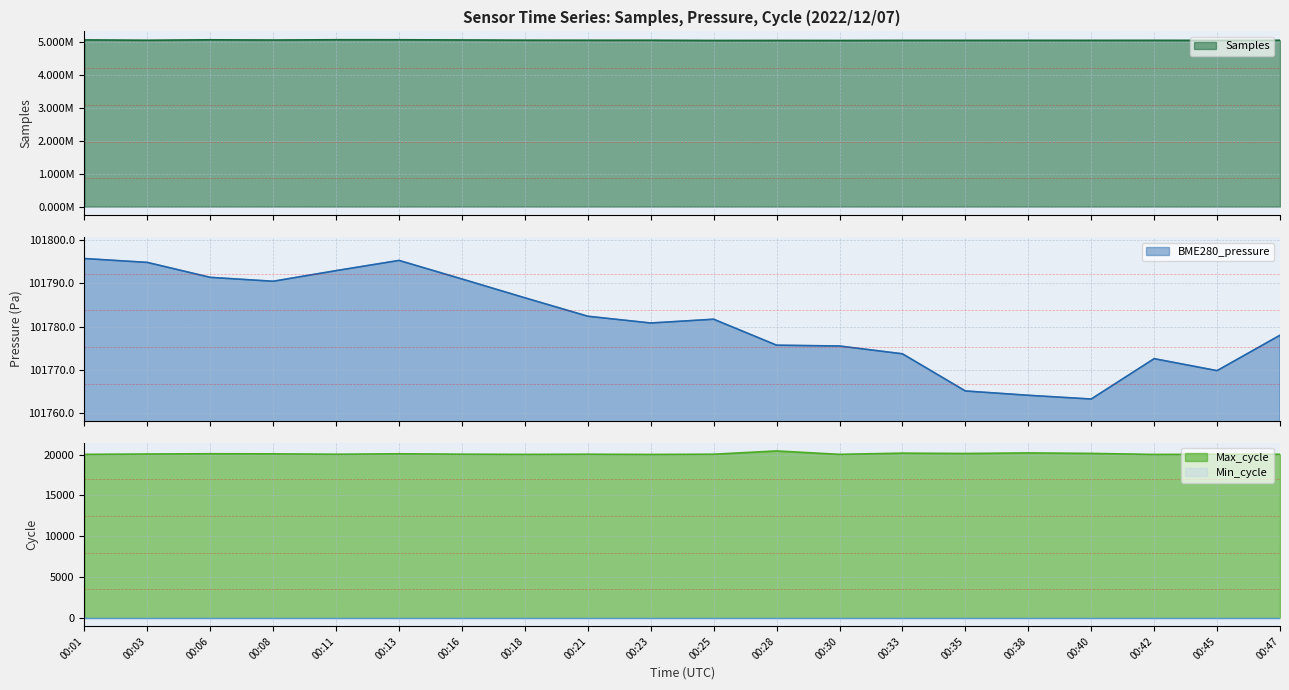

Reading left to right, list all the values displayed in this chart.

Samples: 00:01=5058675.0	00:03=5047993.0	00:06=5061253.0	00:08=5054398.0	00:11=5063174.0	00:13=5062821.0	00:16=5056362.0	00:18=5049649.0	00:21=5048027.0	00:23=5048299.0	00:25=5041502.0	00:28=5042615.0	00:30=5041005.0	00:33=5044949.0	00:35=5045239.0	00:38=5045892.0	00:40=5045295.0	00:42=5045972.0	00:45=5044628.0	00:47=5047538.0
BME280_pressure: 00:01=101795.8	00:03=101794.9	00:06=101791.4	00:08=101790.5	00:11=101793.0	00:13=101795.3	00:16=101791.0	00:18=101786.7	00:21=101782.4	00:23=101780.8	00:25=101781.7	00:28=101775.7	00:30=101775.5	00:33=101773.7	00:35=101765.0	00:38=101764.0	00:40=101763.2	00:42=101772.5	00:45=101769.8	00:47=101778.0
Max_cycle: 00:01=20032.0	00:03=20072.0	00:06=20108.0	00:08=20092.0	00:11=20047.0	00:13=20099.0	00:16=20052.0	00:18=20029.0	00:21=20048.0	00:23=20021.0	00:25=20049.0	00:28=20449.0	00:30=20033.0	00:33=20180.0	00:35=20138.0	00:38=20209.0	00:40=20149.0	00:42=20021.0	00:45=20041.0	00:47=20040.0